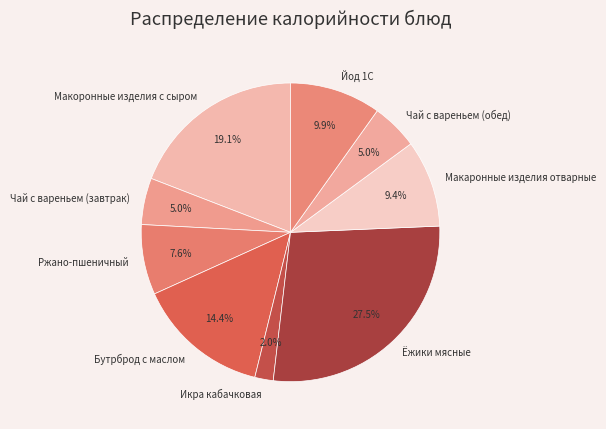

What is the total percentage of Ржано-пшеничный and Икра кабачковая?

9.6%